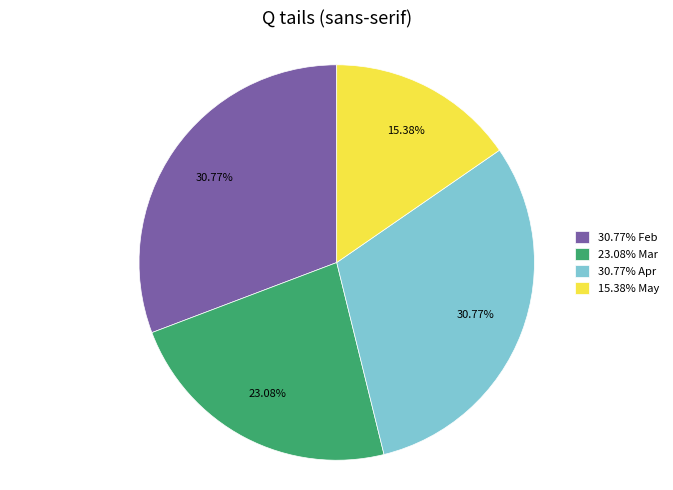

Combined, do 23.08% Mar and 15.38% May account for over 50%?

No